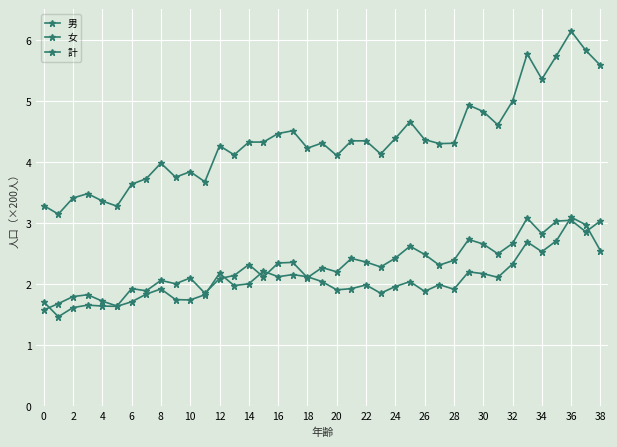

True or false: 男 and 計 cross at least once.

False